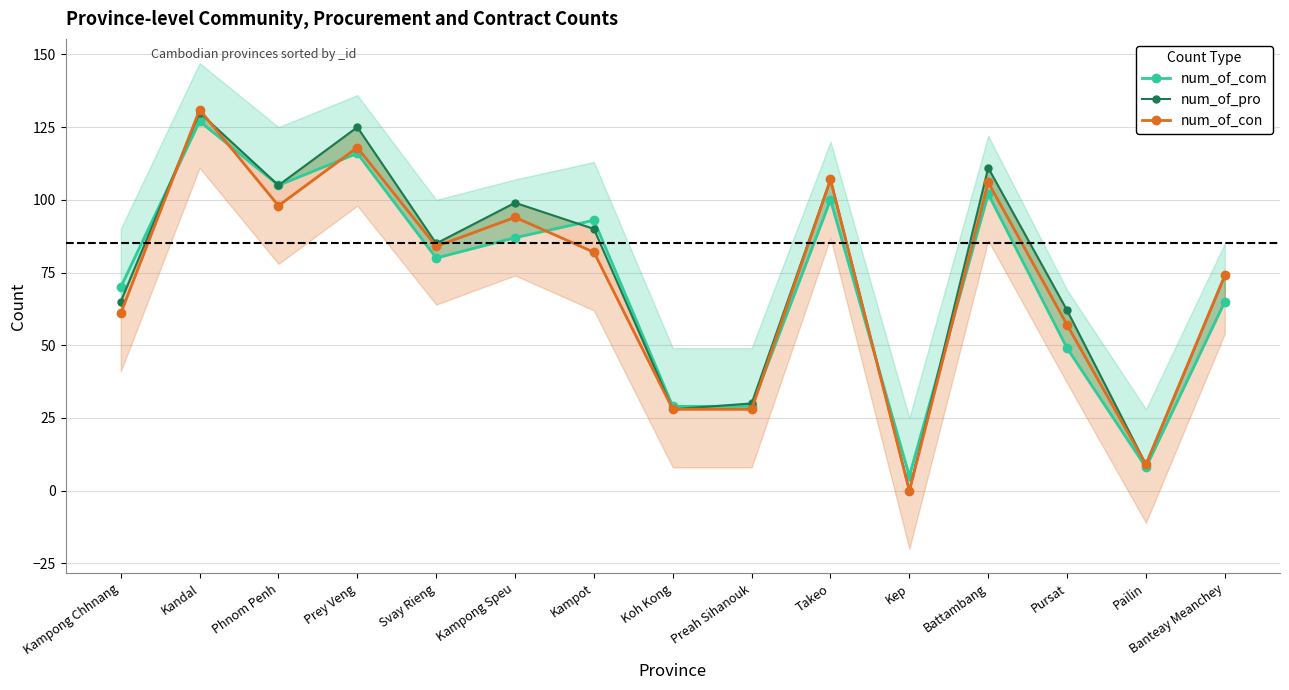

Is it true that num_of_com equals 80 at Svay Rieng?

True